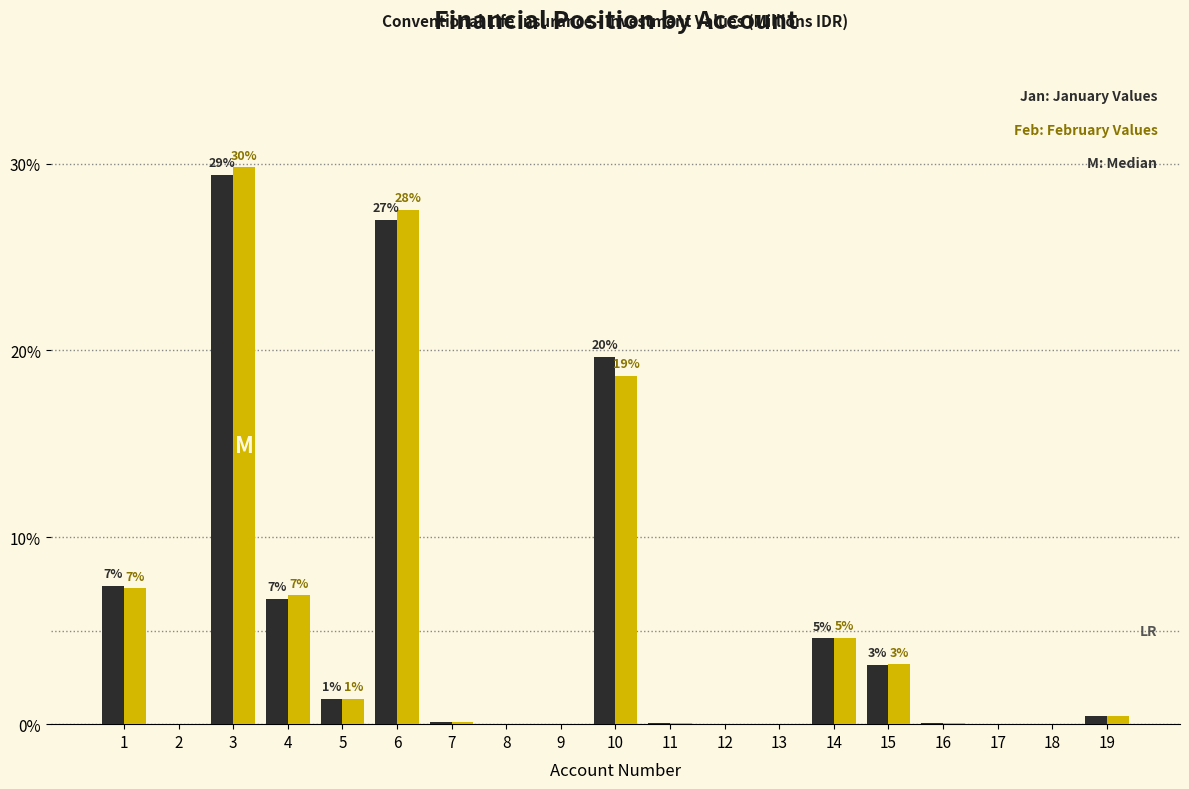

At which category does the chart reach its peak across all series?

3